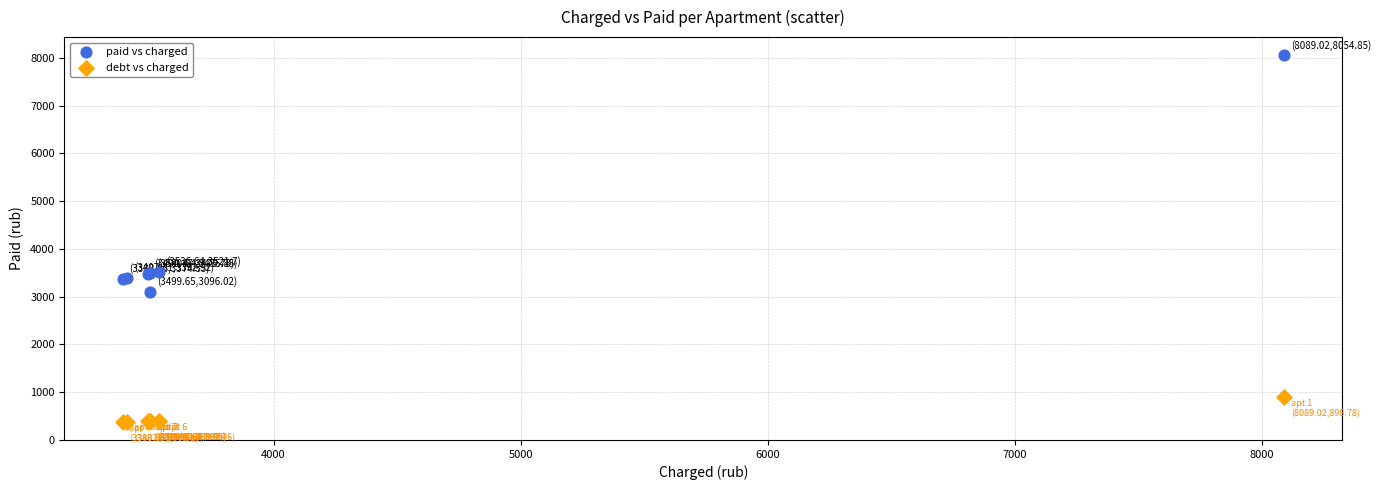

Which series contains the highest Y value?

paid vs charged